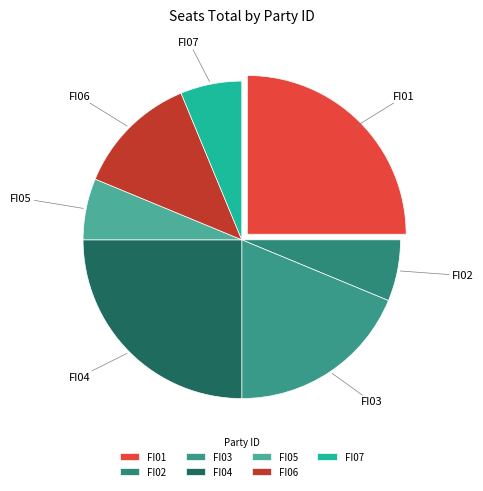

What is the ratio of the value at FI04 to the value at FI05?

4.0